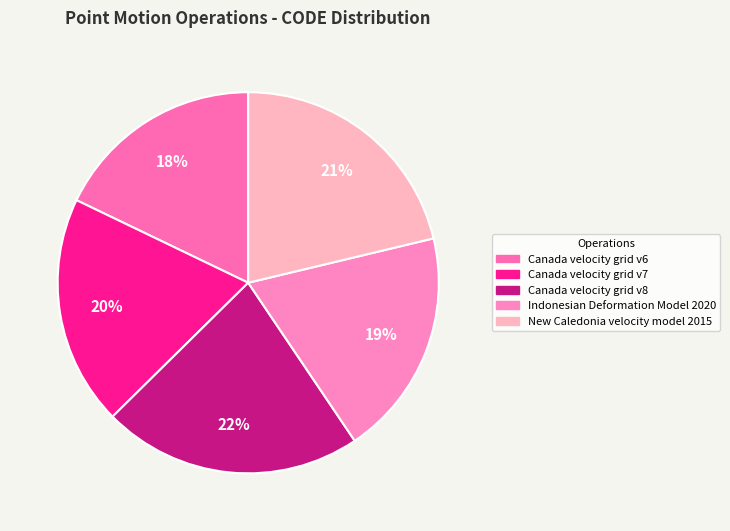

To the nearest percent, what is the difference between the largest and smallest slice percentages?

4%